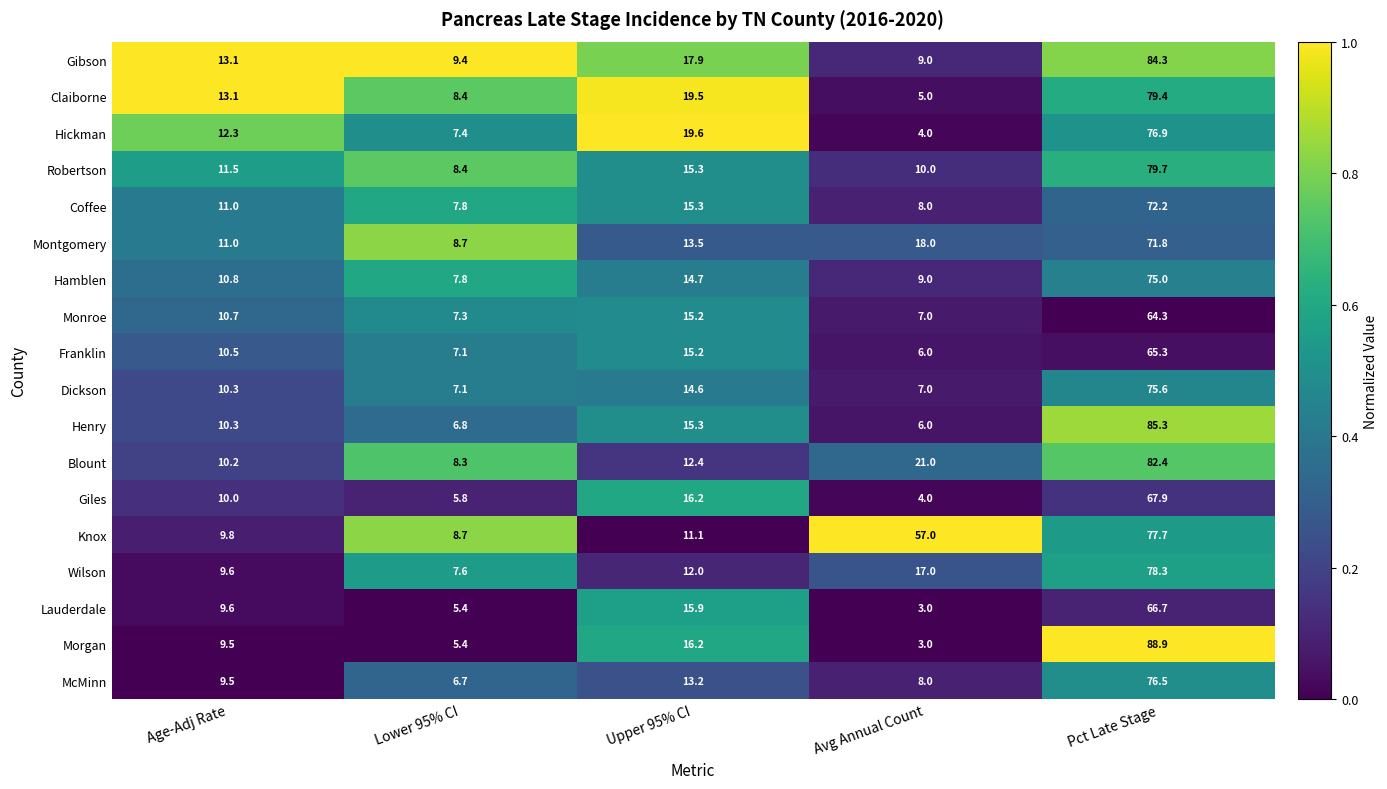

What is the average value of the Wilson series?

24.9